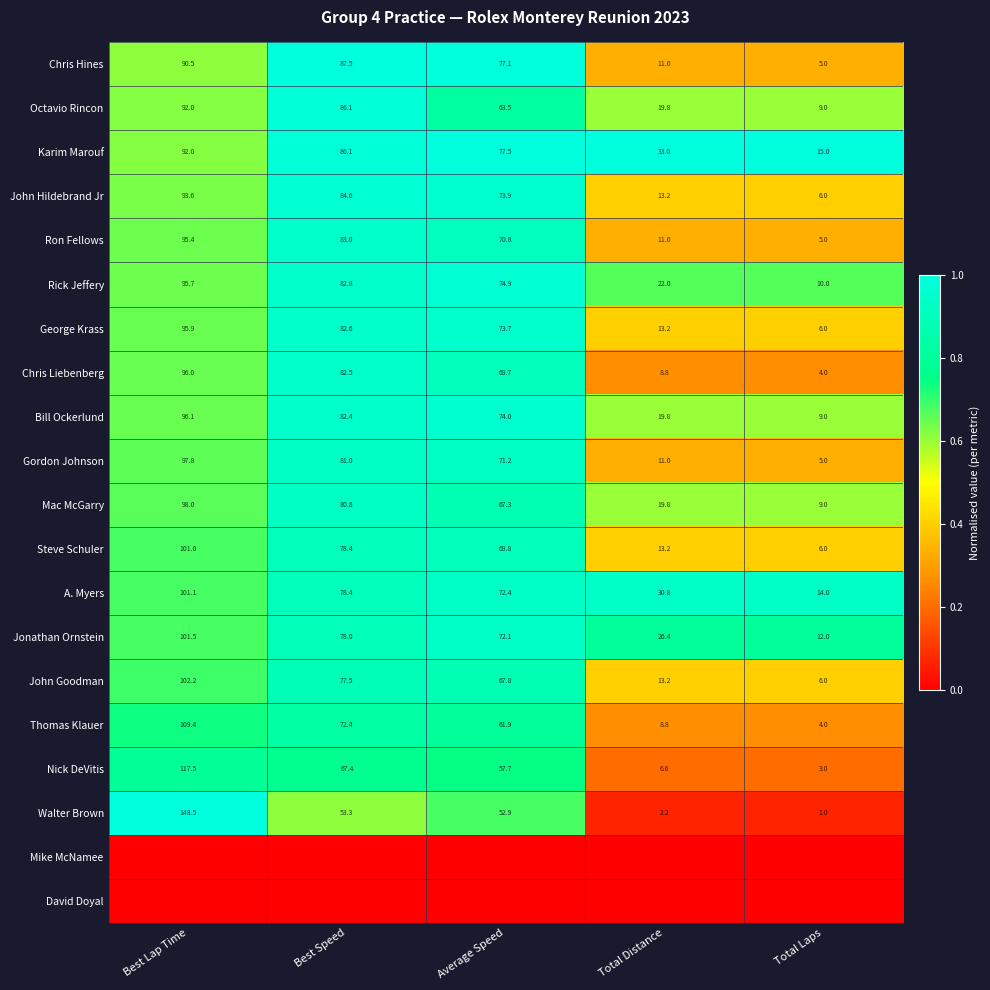

At which label is Bill Ockerlund closest to 52?

Average Speed